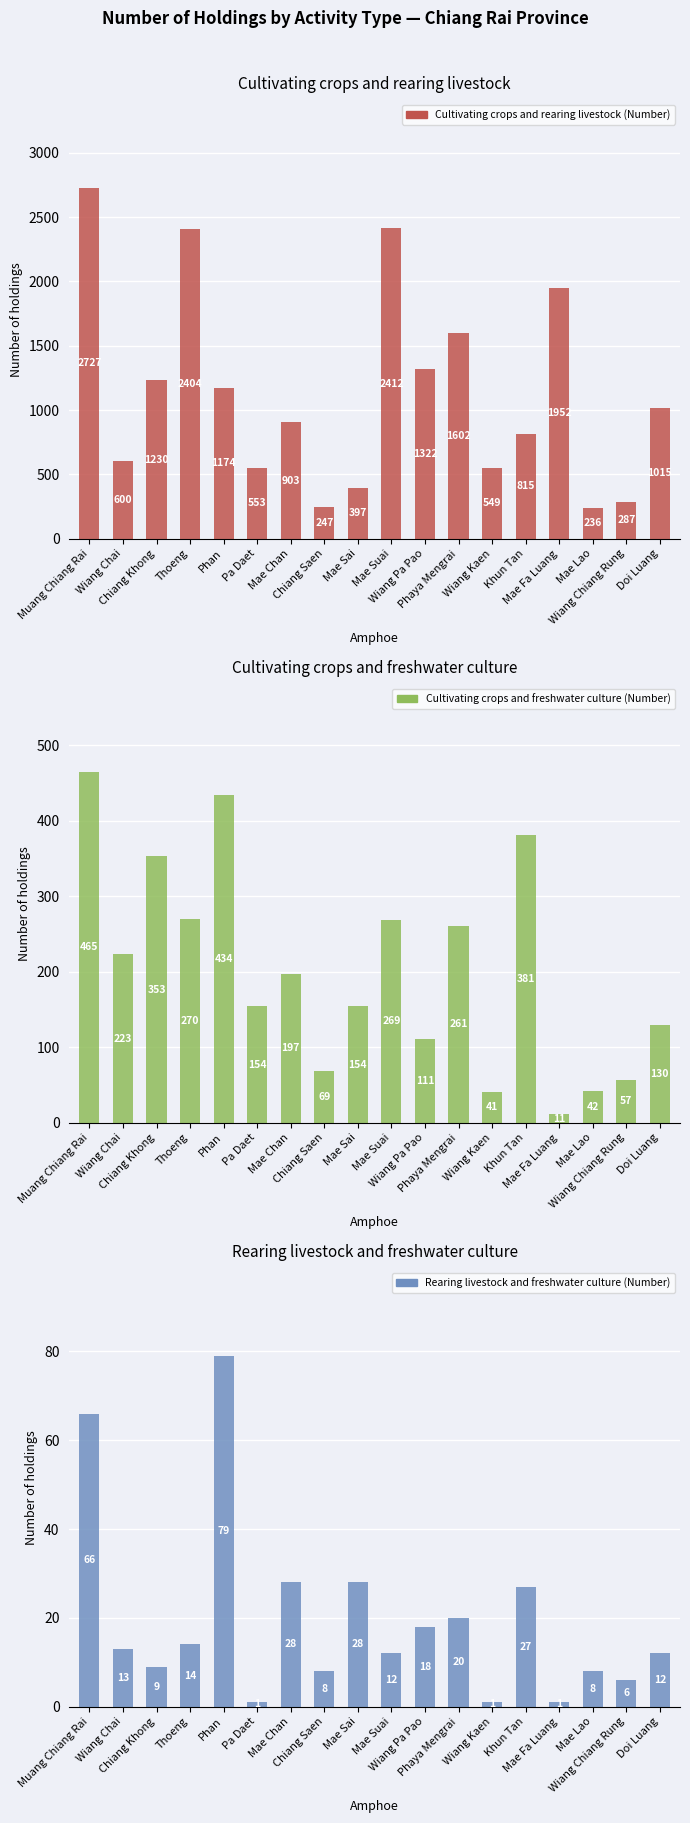

Which category has the highest value in the Cultivating crops and rearing livestock (Number) series?

Muang Chiang Rai